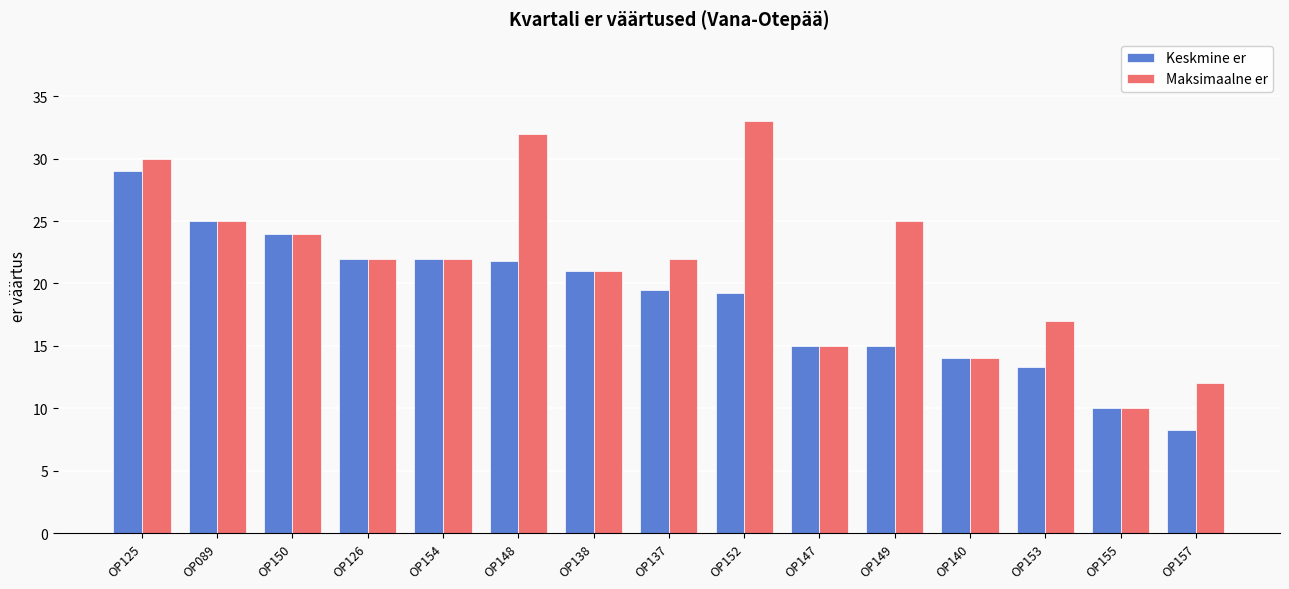

How many distinct data groups are displayed?

2